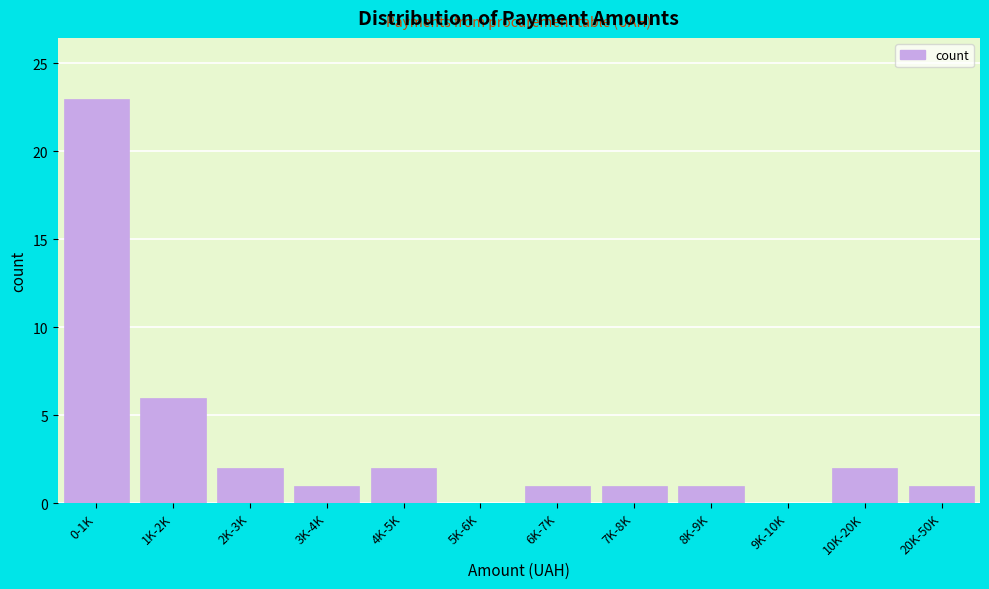

Reading right to left, extract all data points from this chart.

20K-50K=1	10K-20K=2	9K-10K=0	8K-9K=1	7K-8K=1	6K-7K=1	5K-6K=0	4K-5K=2	3K-4K=1	2K-3K=2	1K-2K=6	0-1K=23